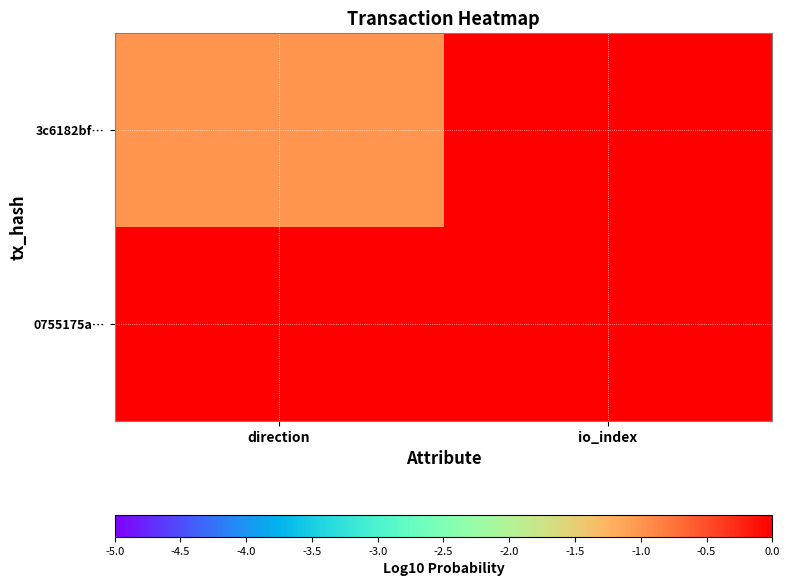

At which category is the sum across all series the highest?

io_index